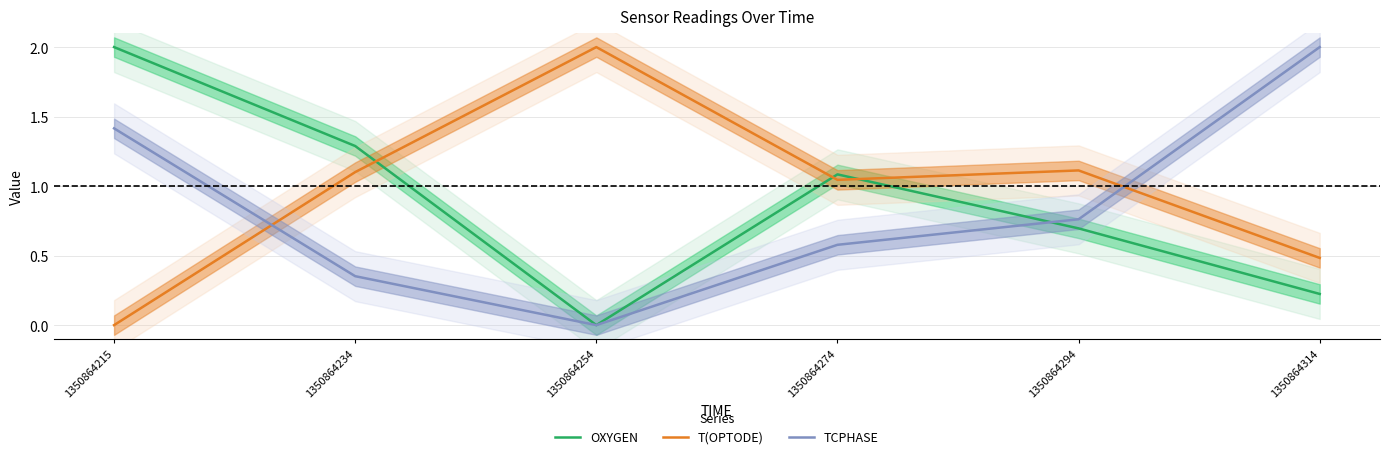

How many lines are shown in the chart?

3